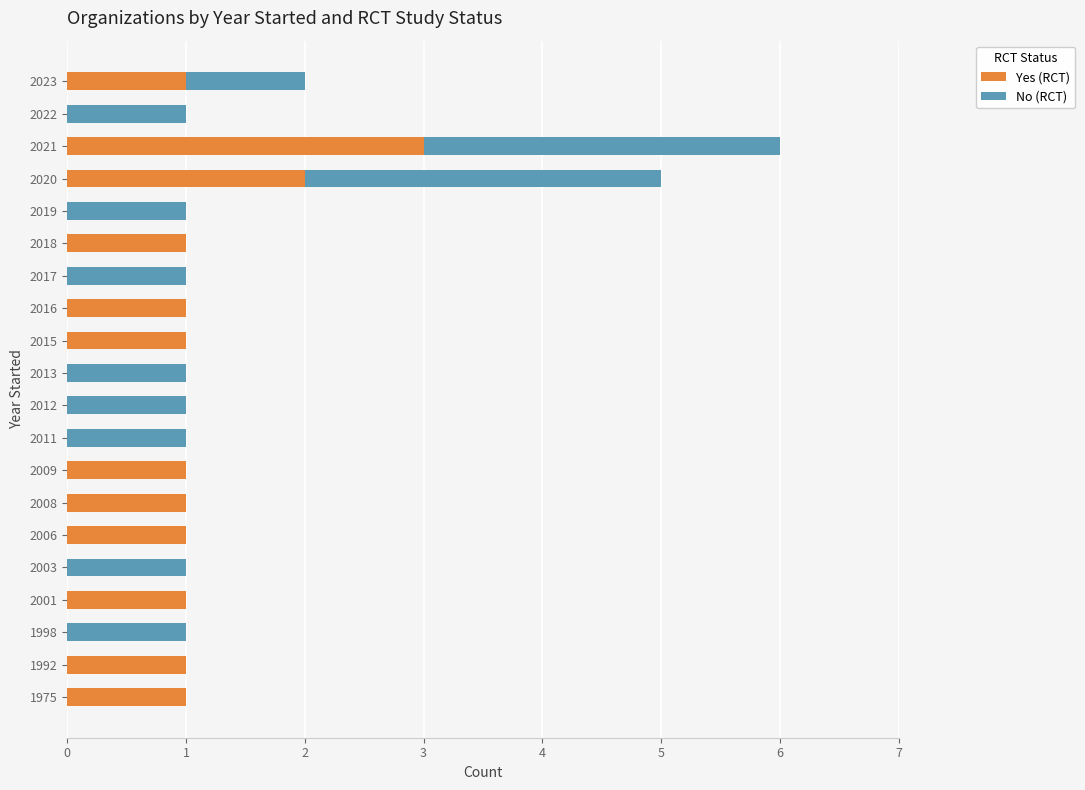

What is the sum of all Yes (RCT) values?

15